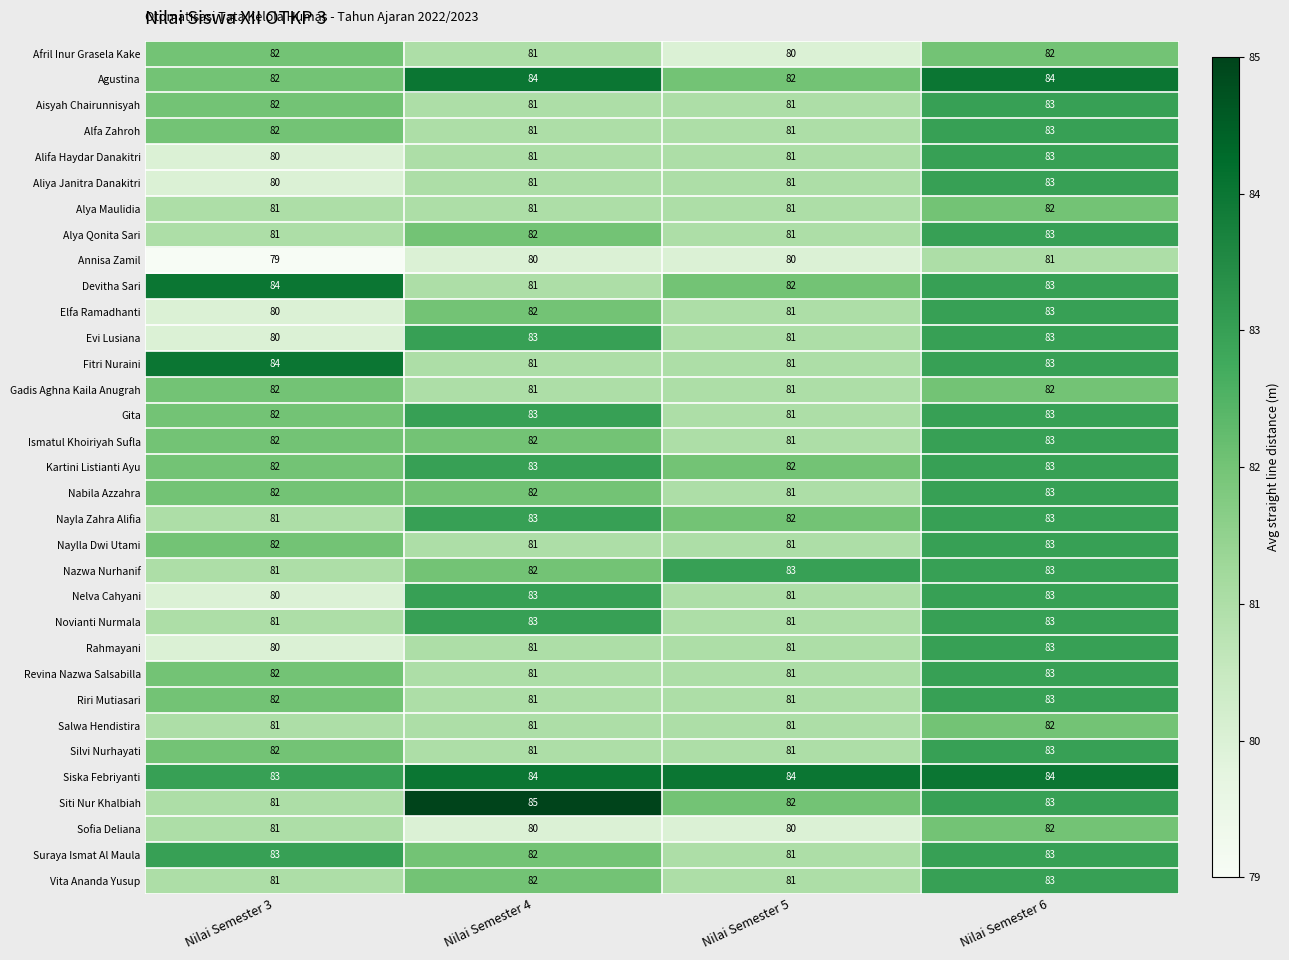

The Ismatul Khoiriyah Sufla series shows 82 at Nilai Semester 4. True or false?

True